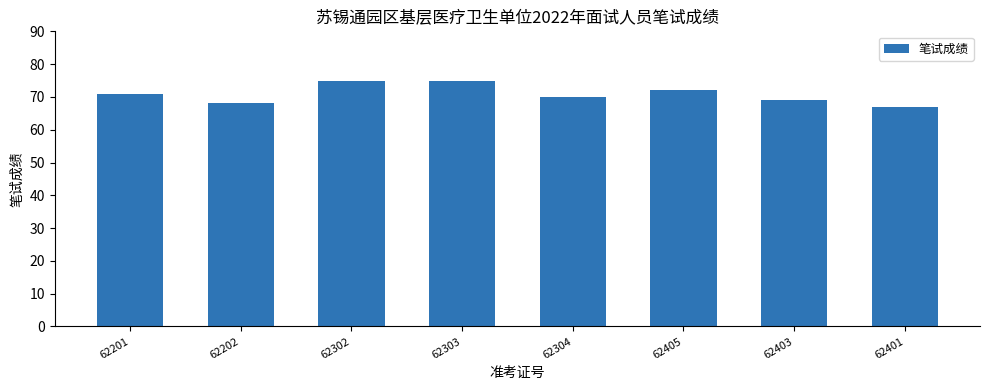

The chart shows a value of 67 at 62401. True or false?

True